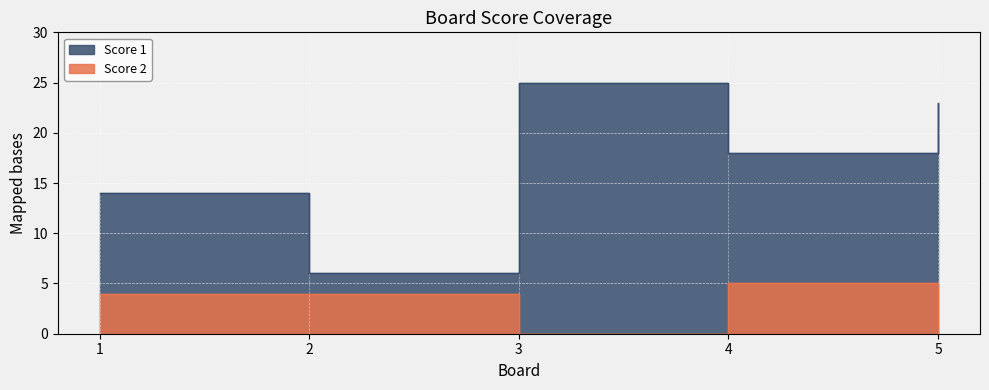

True or false: Score 1 and Score 2 intersect in this chart.

False